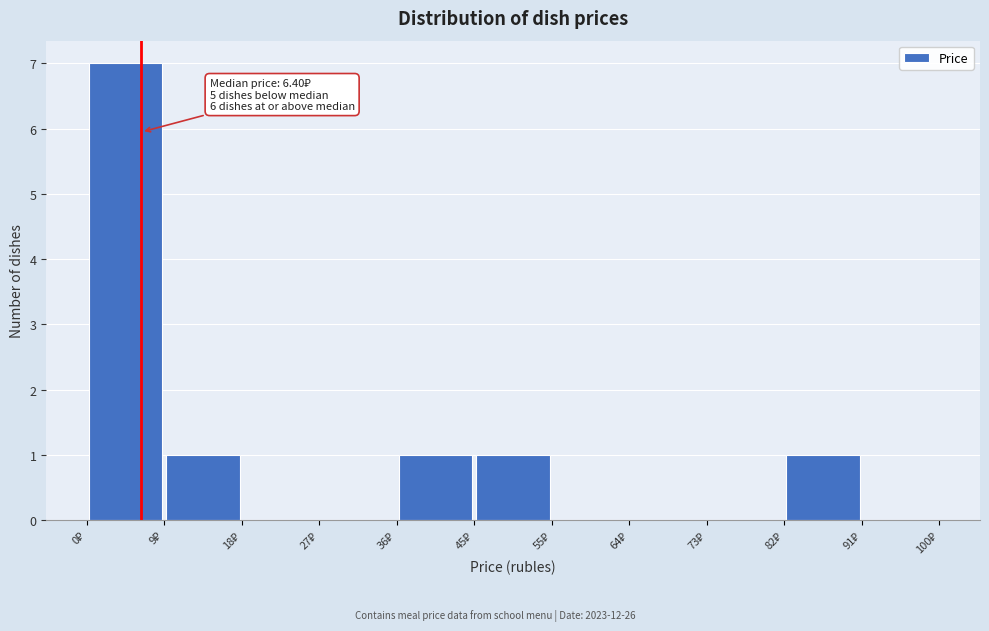

Which range on the x-axis has the tallest bar?

0 to 9